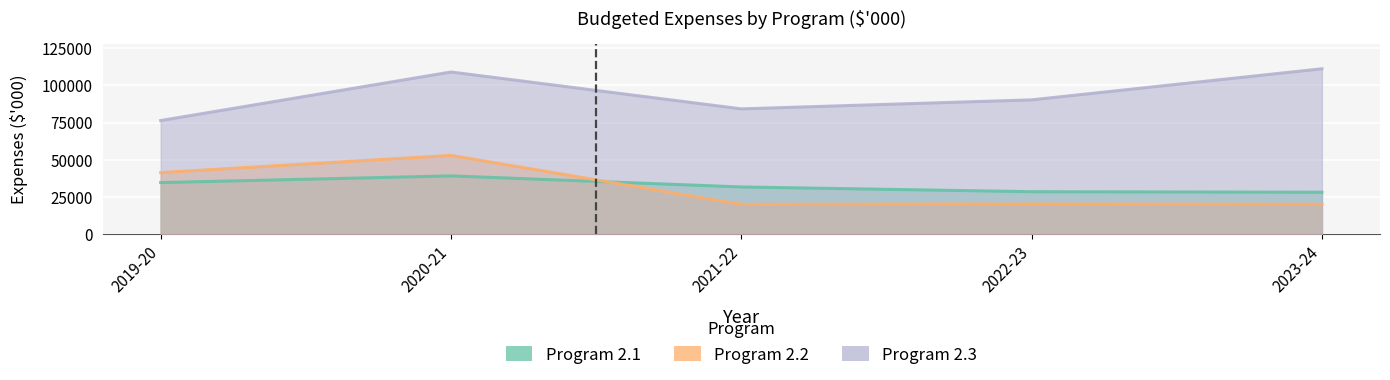

What is the total value across all series at 2023-24?

159182